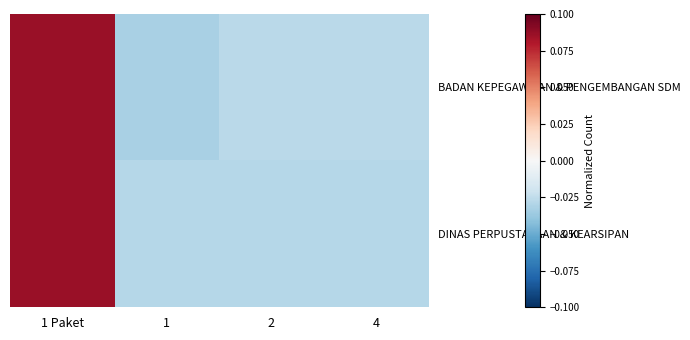

Which series changed the most between 1 and 2?

BADAN KEPEGAWAIAN & PENGEMBANGAN SDM